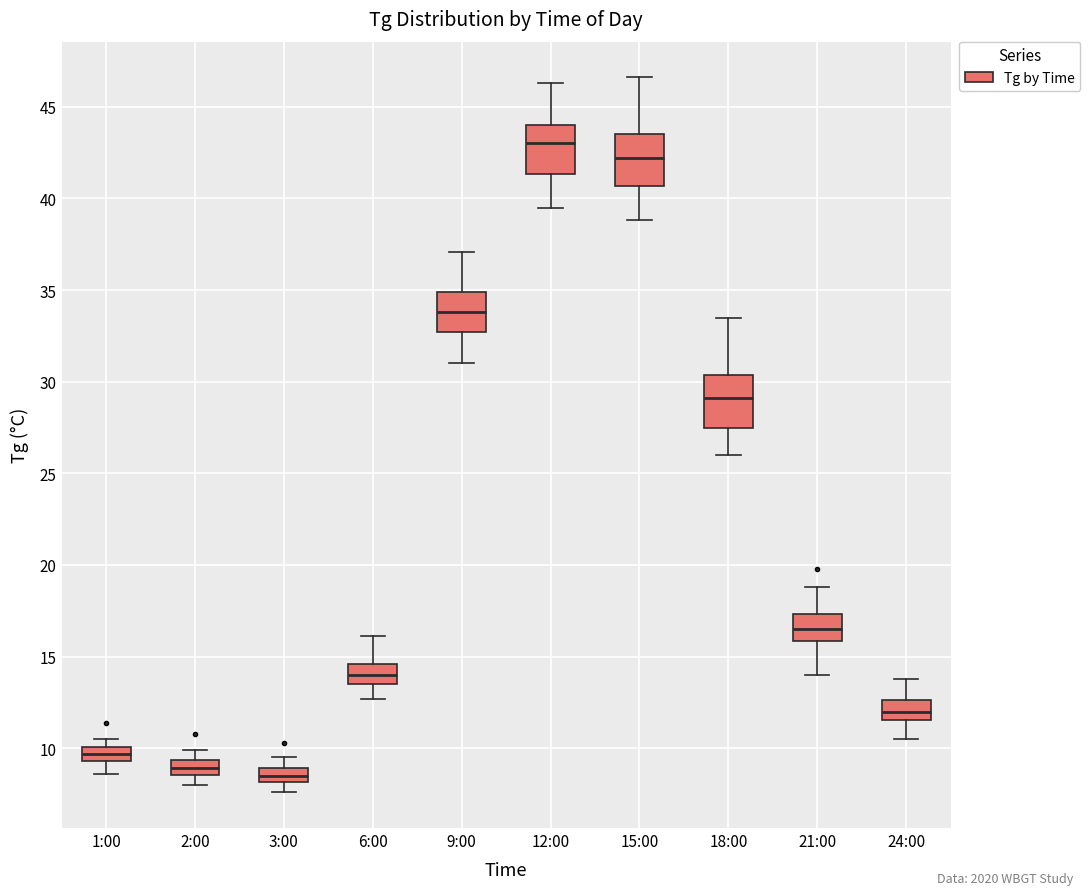

Where is the lower edge of the box for 21:00 on the y-axis? The values are not printed on the chart, so give them approximately, as read against the axis.

16.0